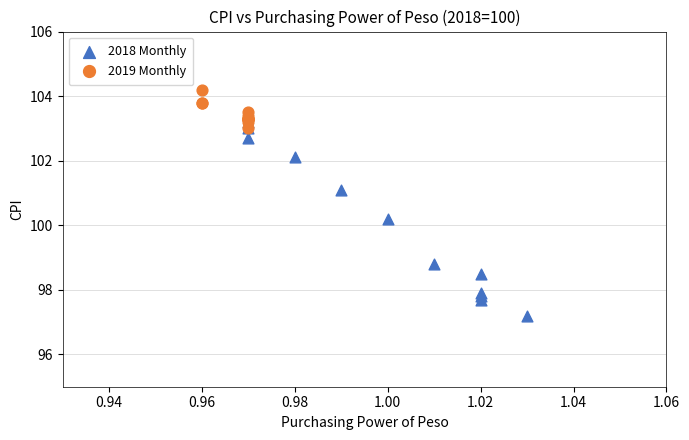

Which series reaches the maximum Y coordinate?

2019 Monthly